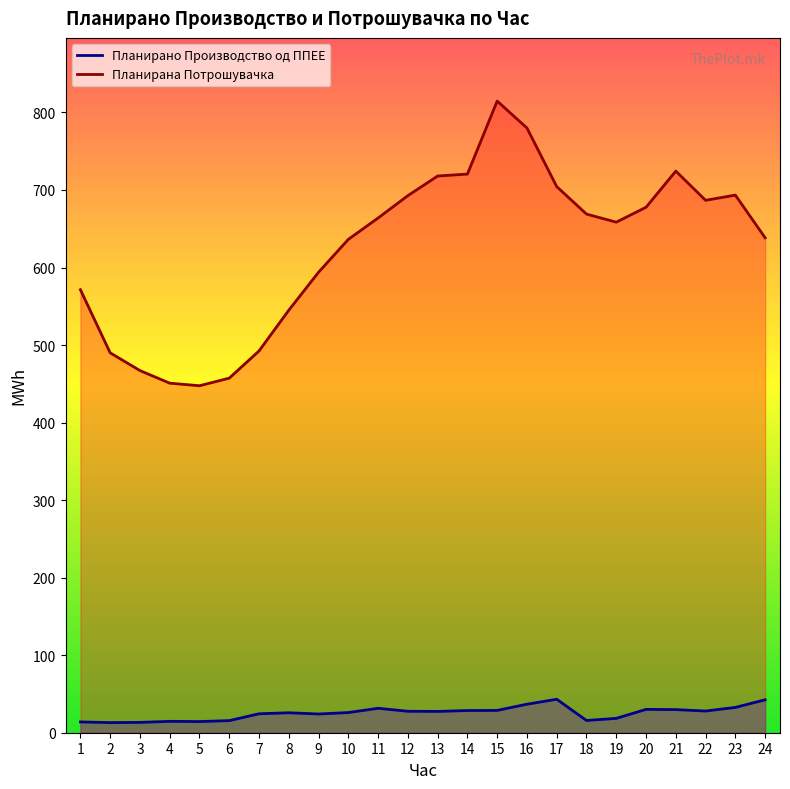

Which series has the largest range (max minus min)?

Планирана Потрошувачка